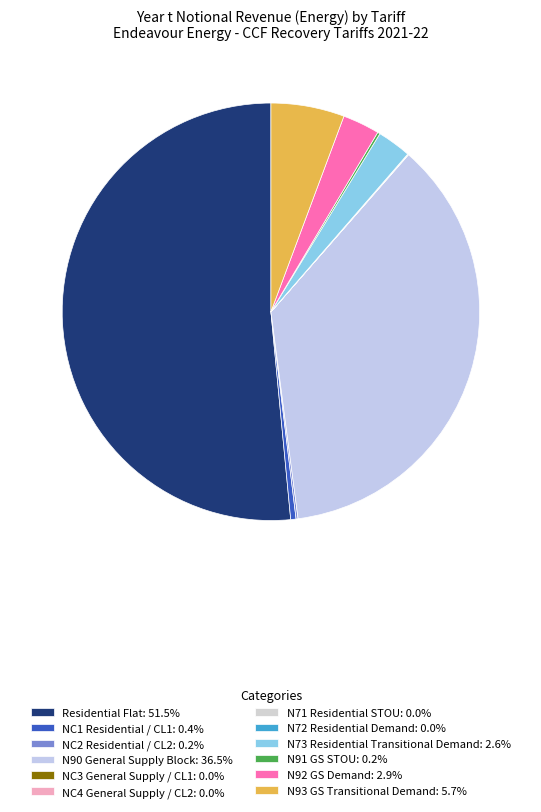

To the nearest percent, what is the combined percentage of N72 Residential Demand and N92 GS Demand?

3%